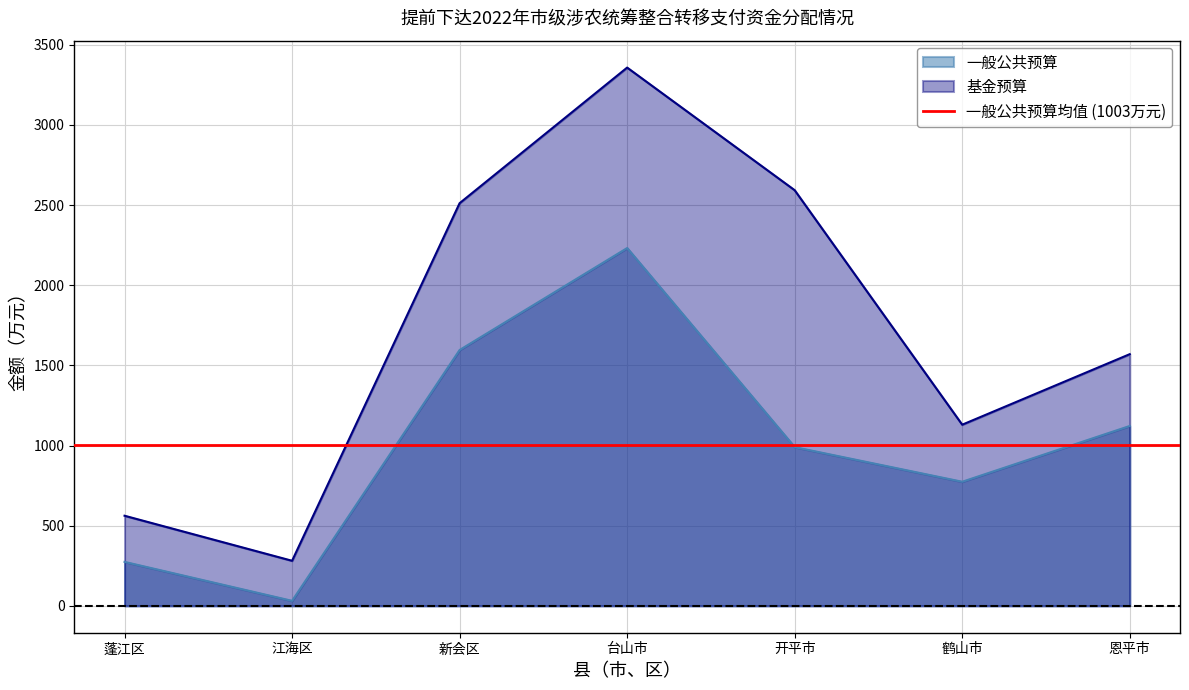

What is the spread (max minus min) of values at 鹤山市?

356